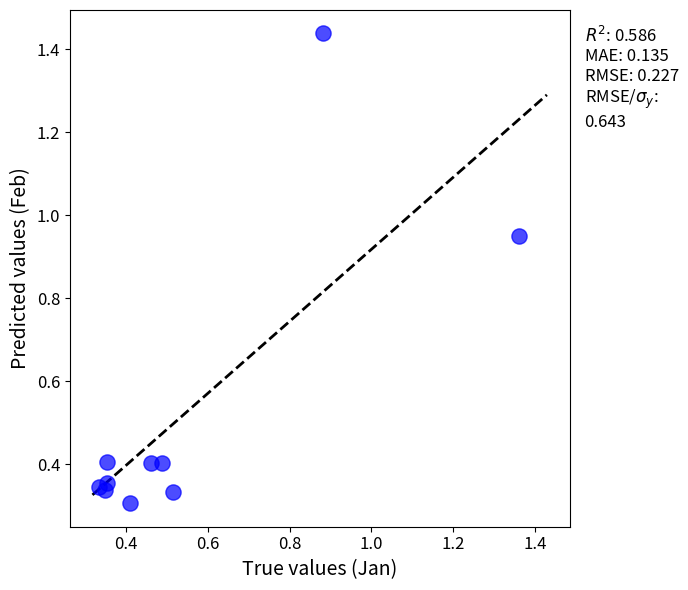

What is the average X value?

0.6